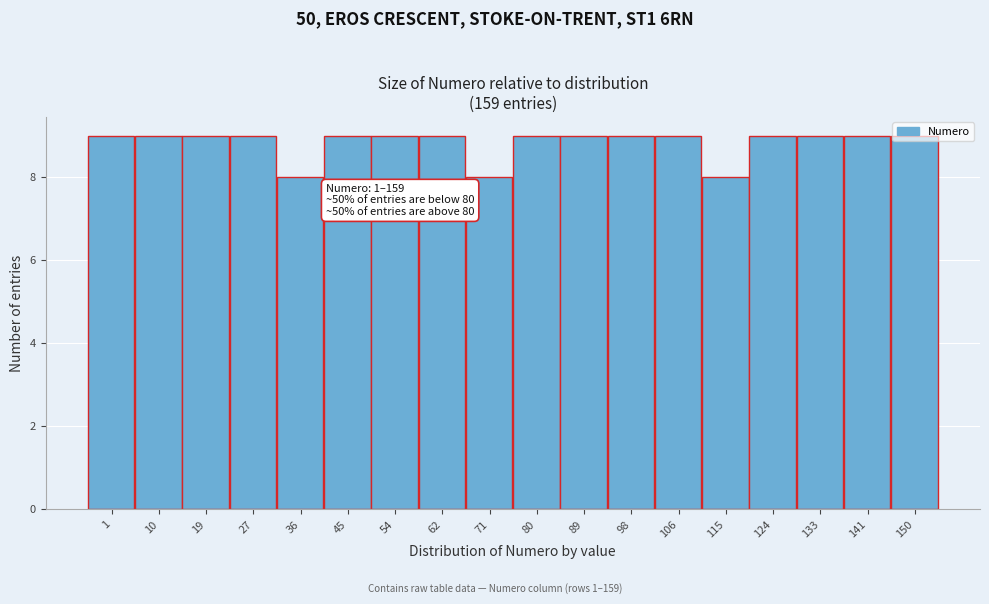

What is the value of the 10th bar from the left?

9